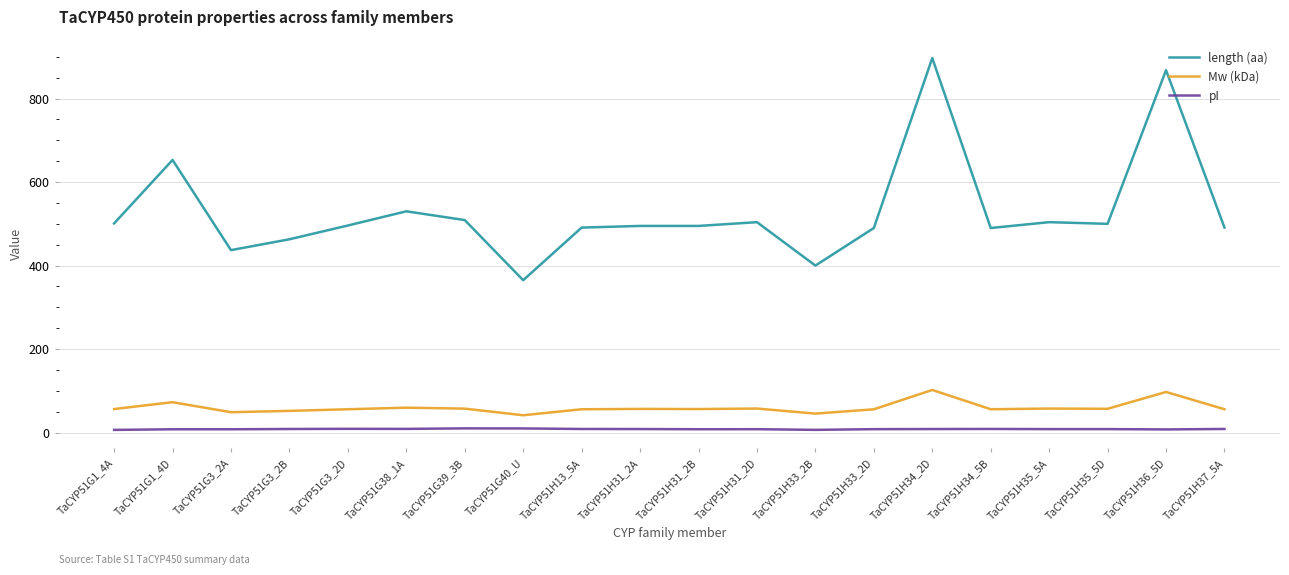

True or false: length (aa) and pI intersect in this chart.

False